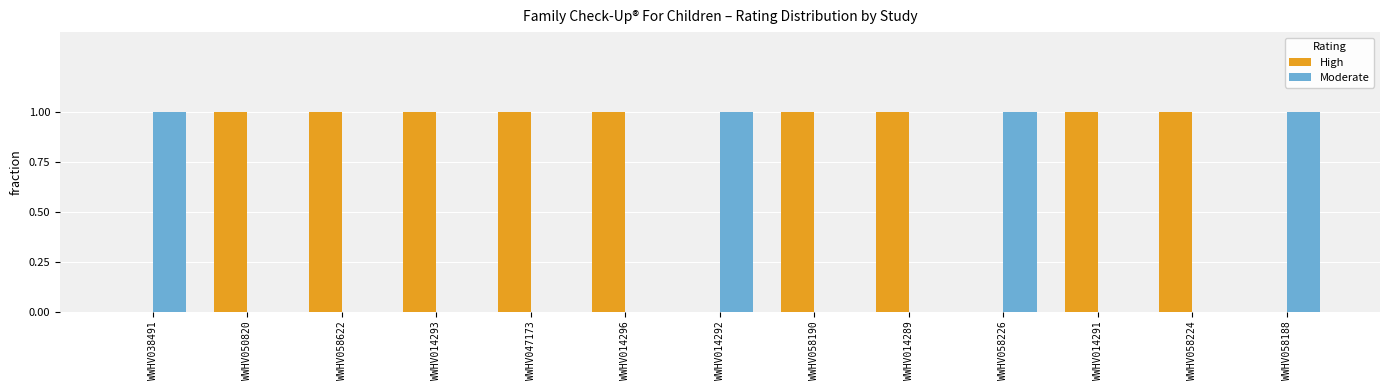

Is it true that Moderate equals 1 at WWHV038491?

True